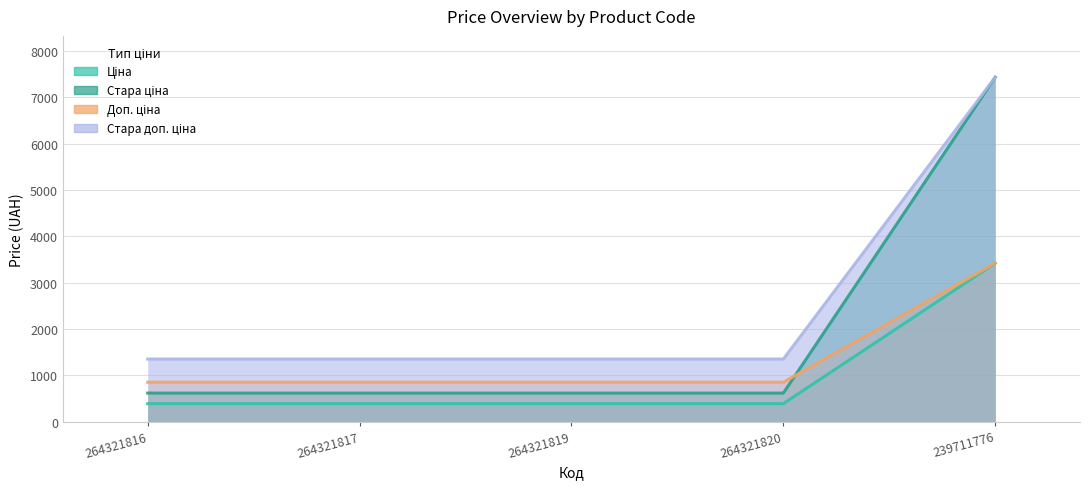

Rank the series by their average value, from highest to lowest.

Стара доп. ціна, Стара ціна, Доп. ціна, Ціна